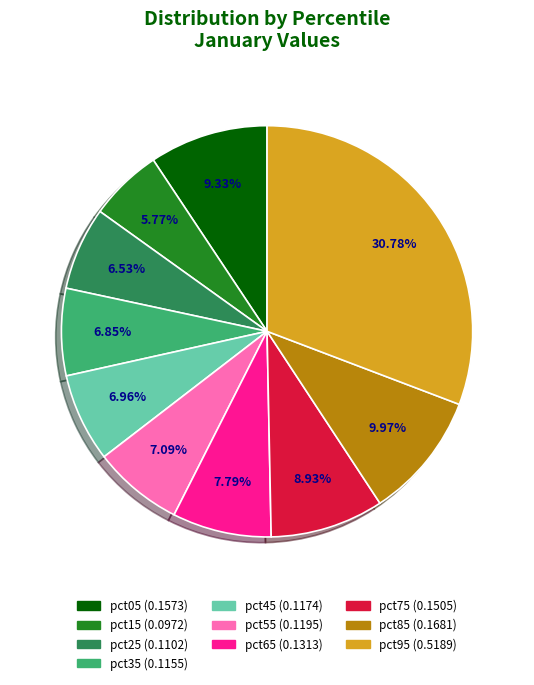

Between pct05 and pct55, which is larger?

pct05